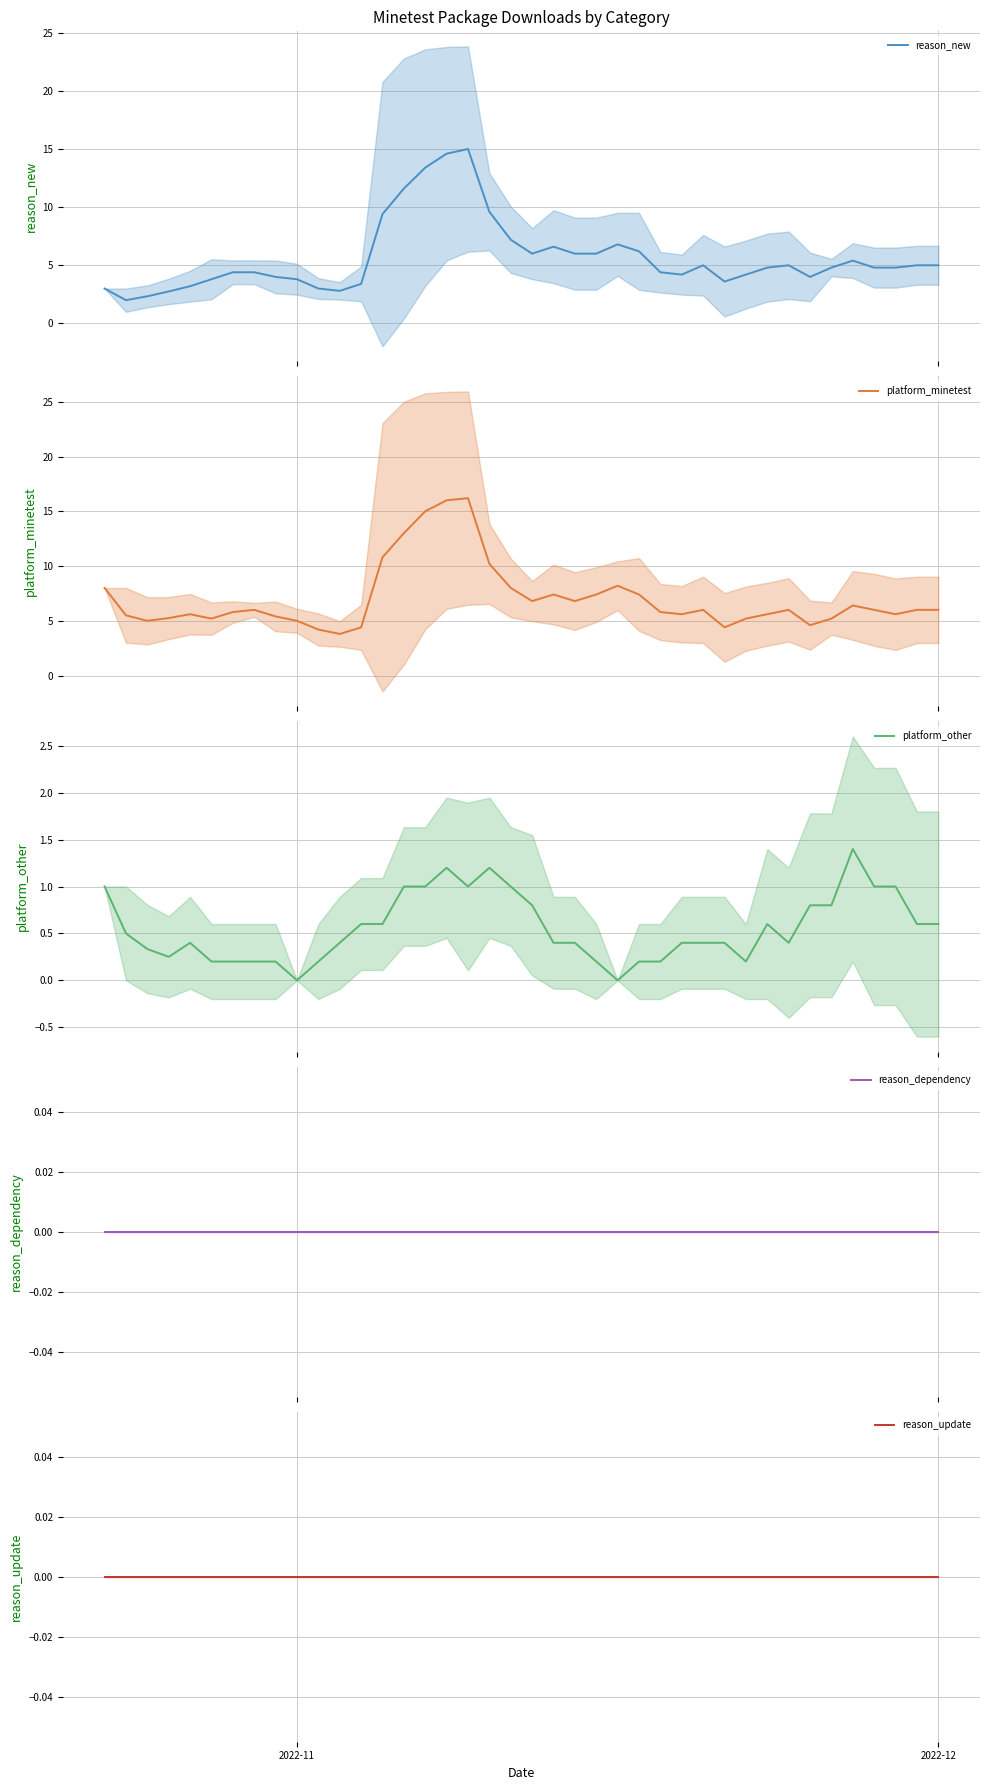

What is the difference between the maximum and minimum values in the reason_new series?

13.0